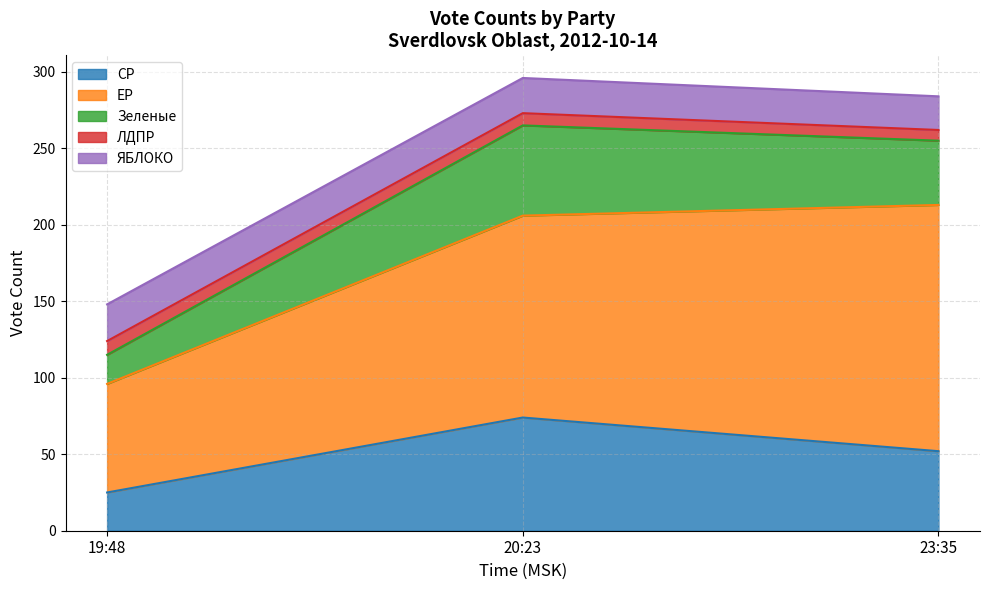

How many lines are shown in the chart?

5